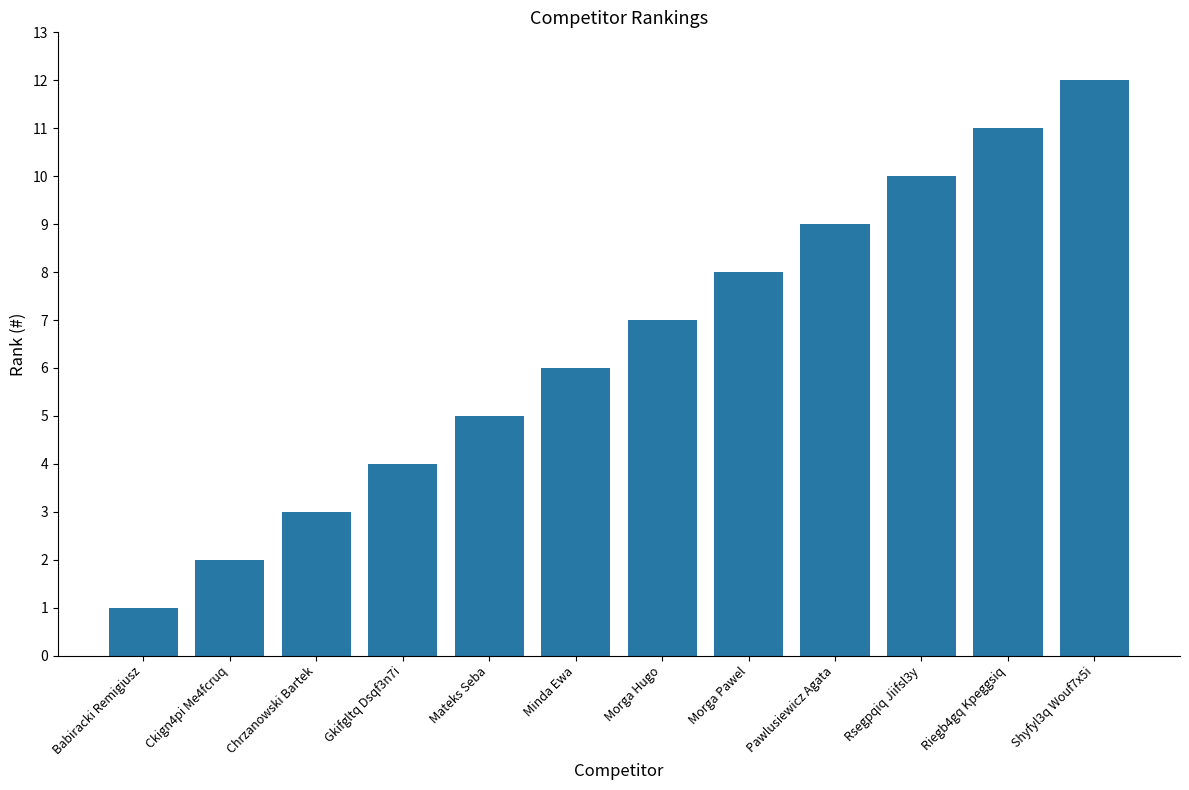

Rank the categories by value from highest to lowest.

Shyfyl3q Wouf7x5i, Riegb4gq Kpeggsiq, Rsegpqiq Jiifsl3y, Pawlusiewicz Agata, Morga Pawel, Morga Hugo, Minda Ewa, Mateks Seba, Gkifgltq Dsqf3n7i, Chrzanowski Bartek, Ckign4pi Me4fcruq, Babiracki Remigiusz